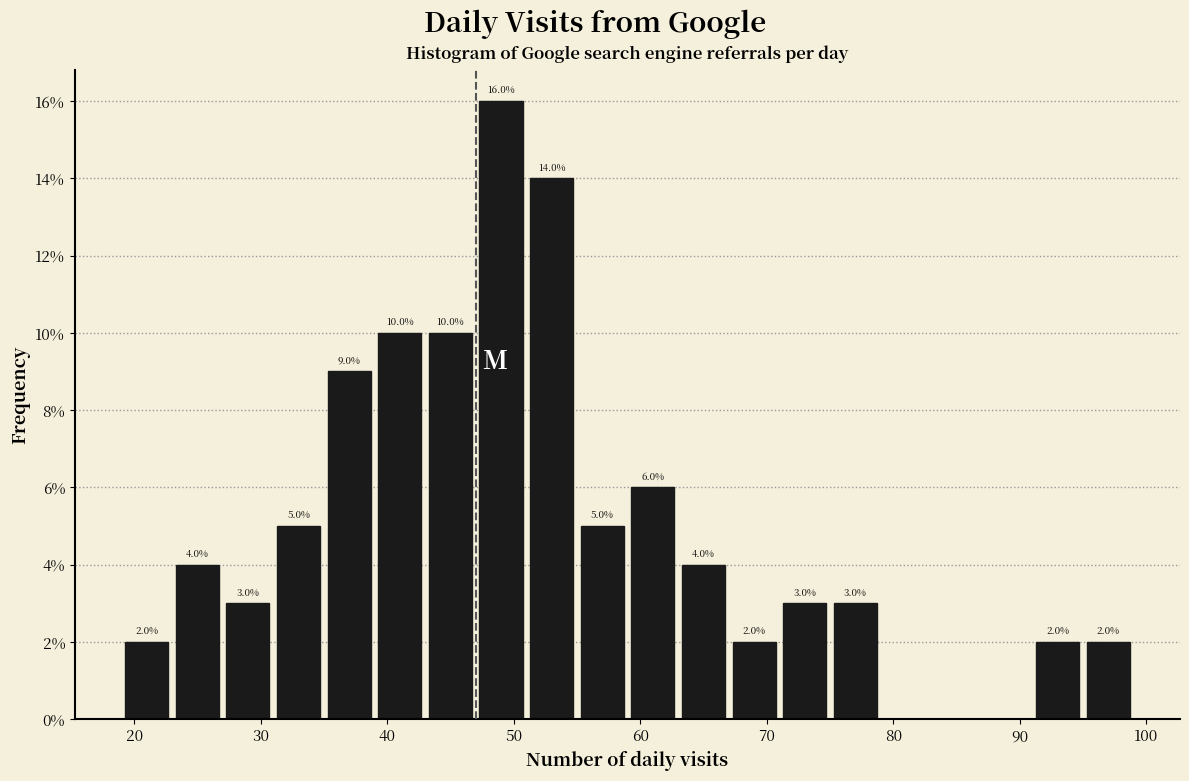

Which range on the x-axis has the tallest bar?

47 to 51